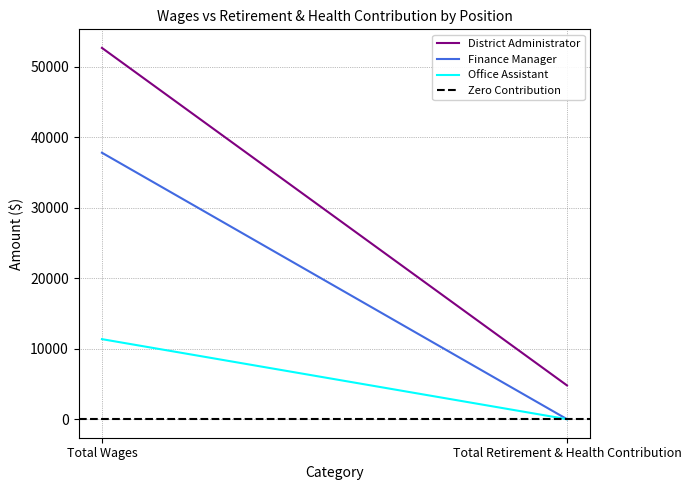

Rank the series by their average value, from lowest to highest.

Zero Contribution, Office Assistant, Finance Manager, District Administrator